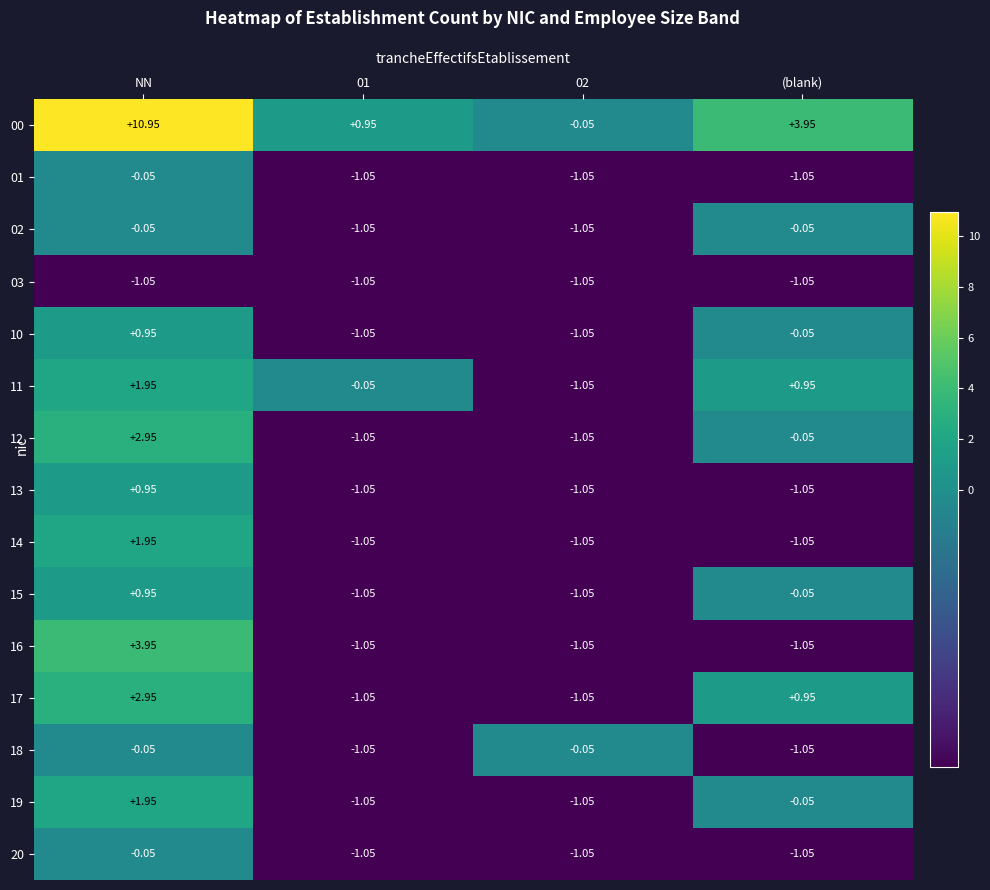

At which label is 13 closest to 0?

NN